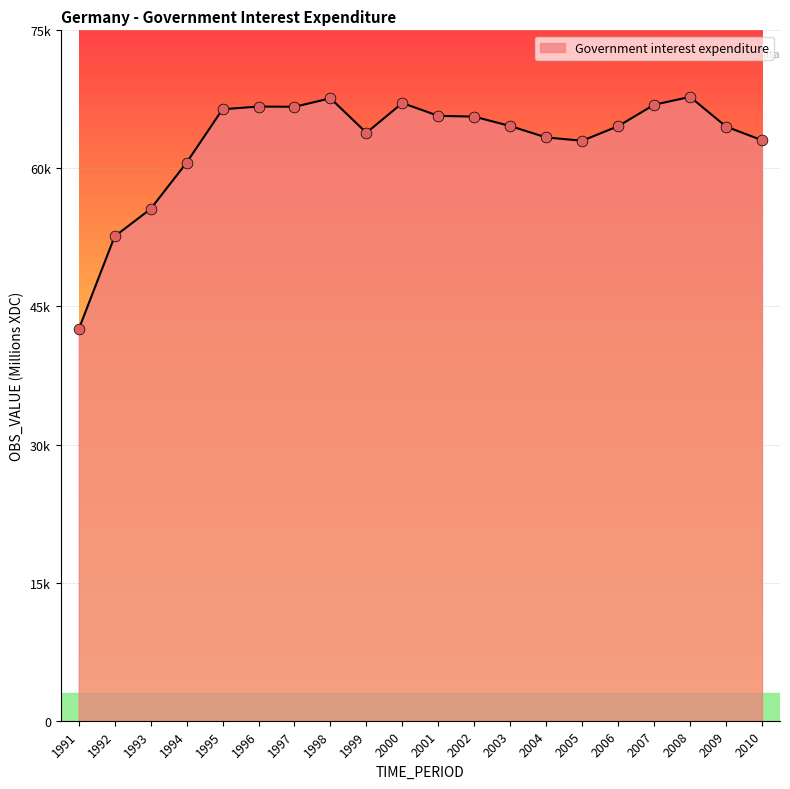

Does the chart have visible grid lines?

Yes